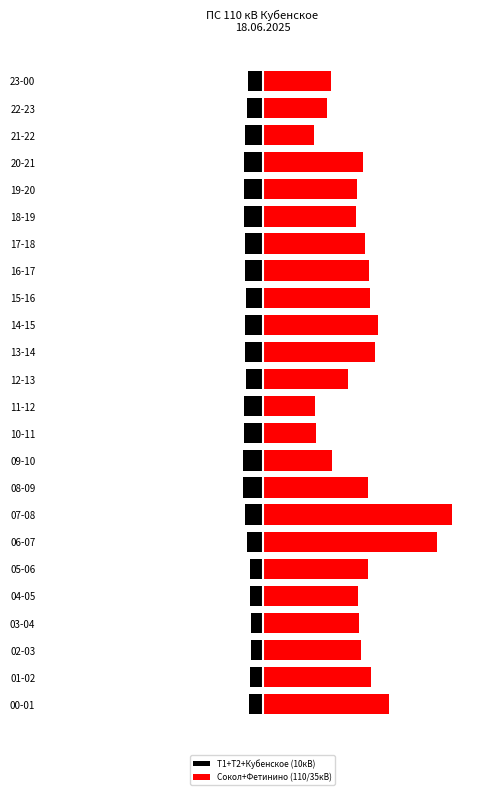

Which category has the lowest value in the Т1+Т2+Кубенское (10кВ) series?

09-10